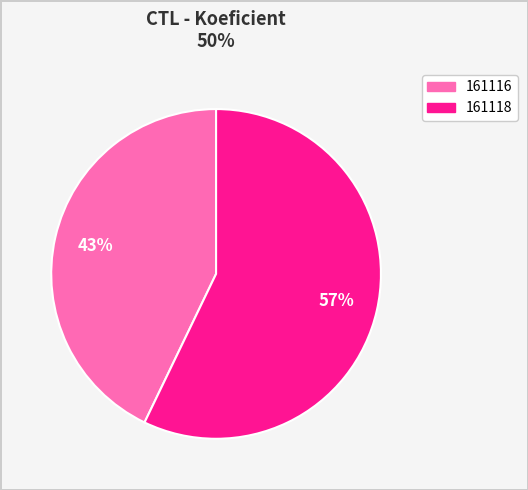

Which has a higher value, 161118 or 161116?

161118